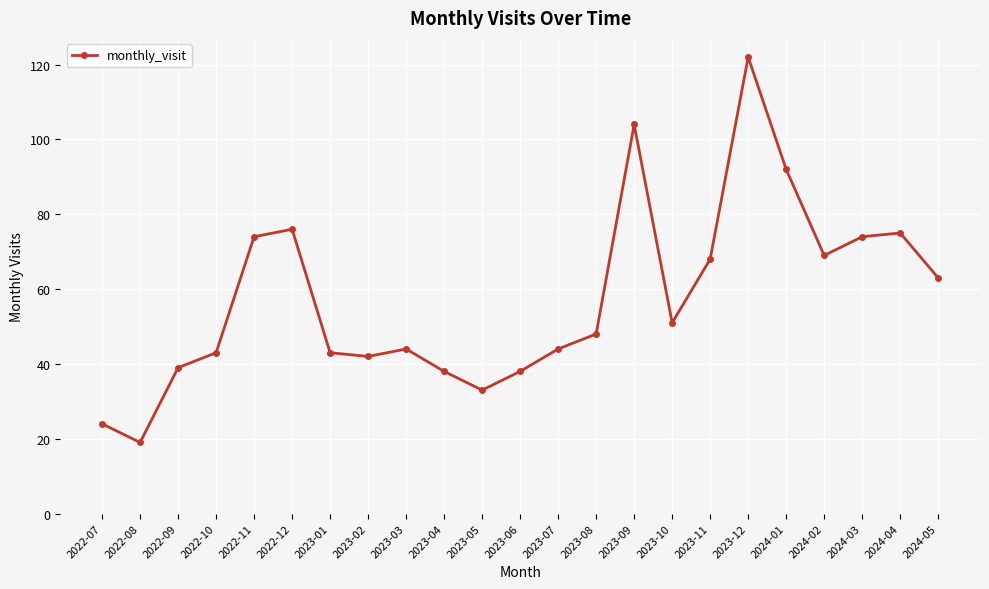

True or false: the data shows 16 at 2023-08.

False